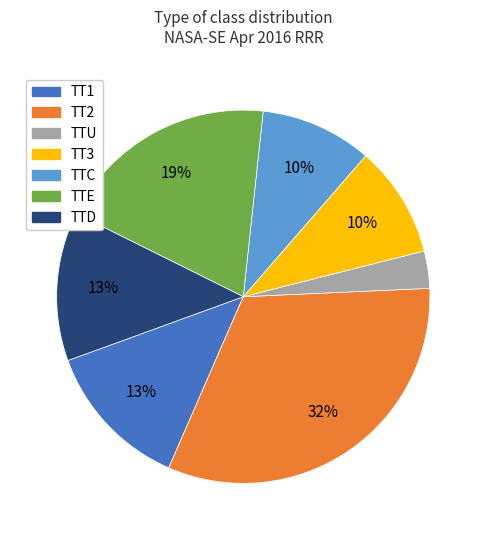

Is the sum of TT3 and TTC greater than half?

No